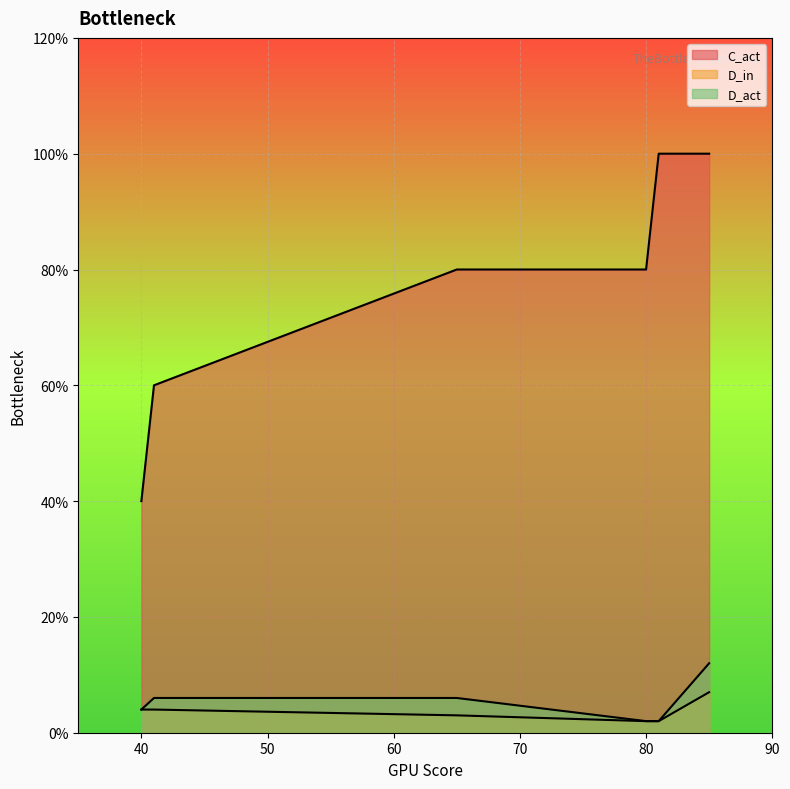

True or false: C_act and D_act cross at least once.

False